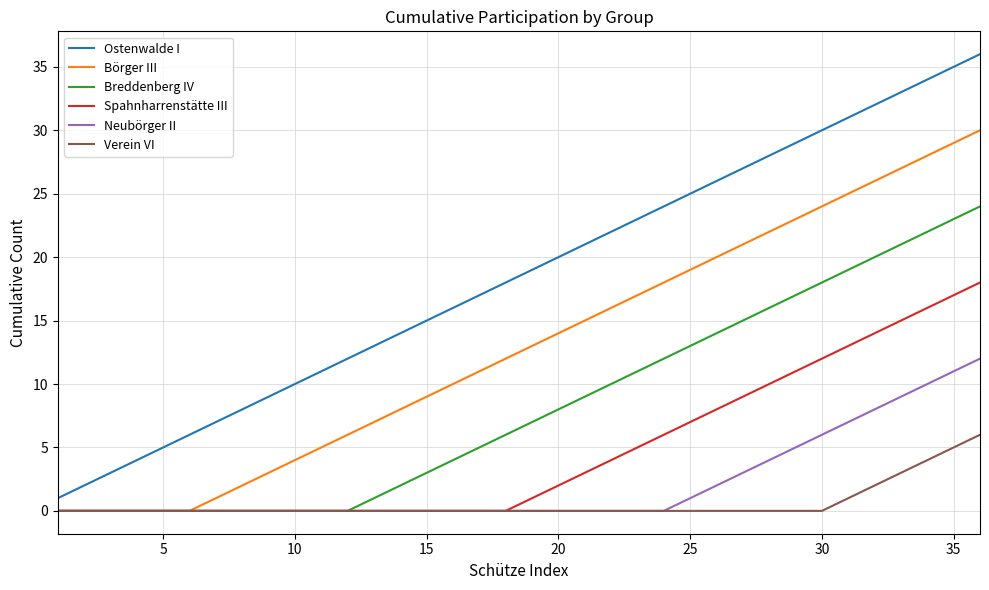

Rank the series by their maximum value, from lowest to highest.

Verein VI, Neubörger II, Spahnharrenstätte III, Breddenberg IV, Börger III, Ostenwalde I